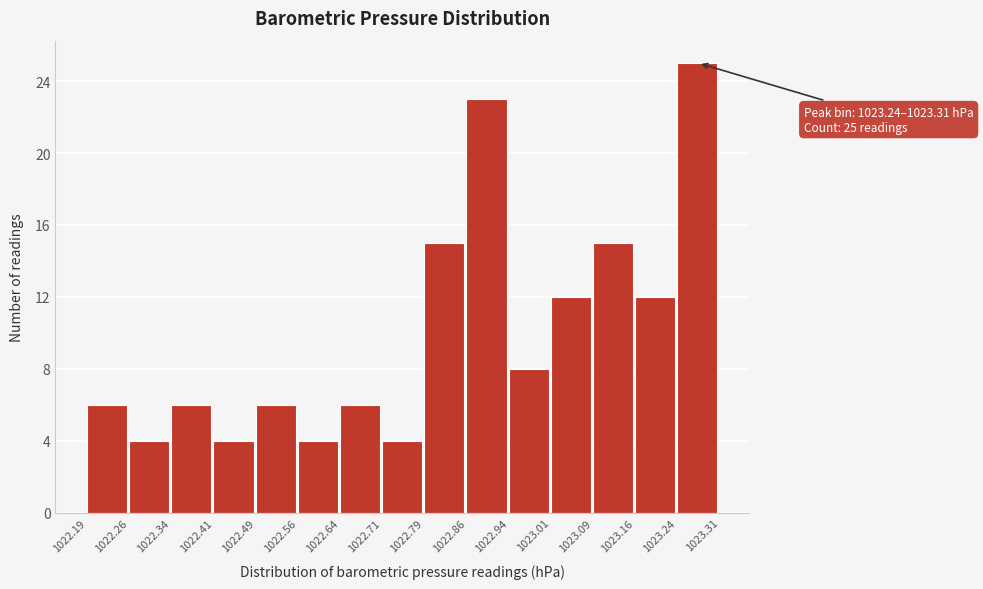

Over which range of the x-axis is the bar tallest?

1023.24 to 1023.31